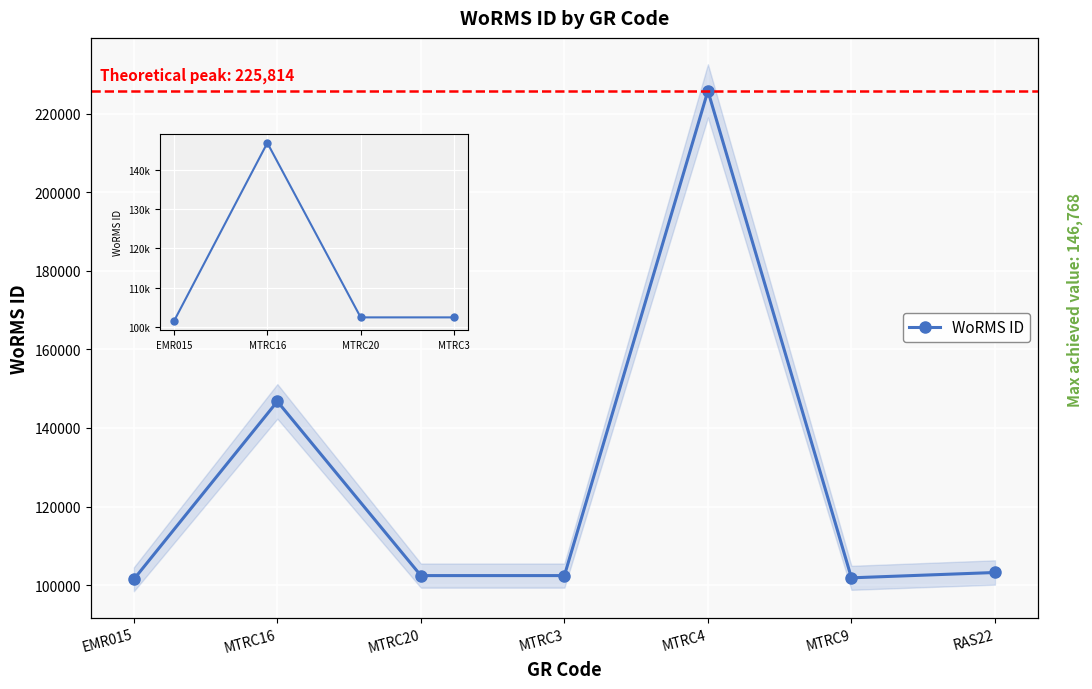

Which label corresponds to the largest value in the chart?

MTRC16